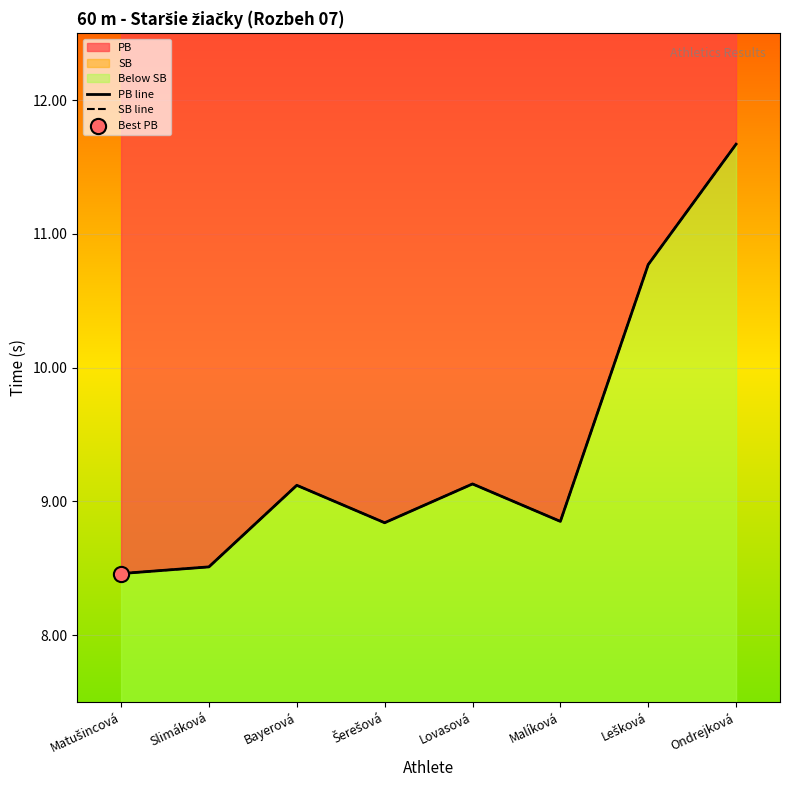

What is the total value across all series at Bayerová?

18.2